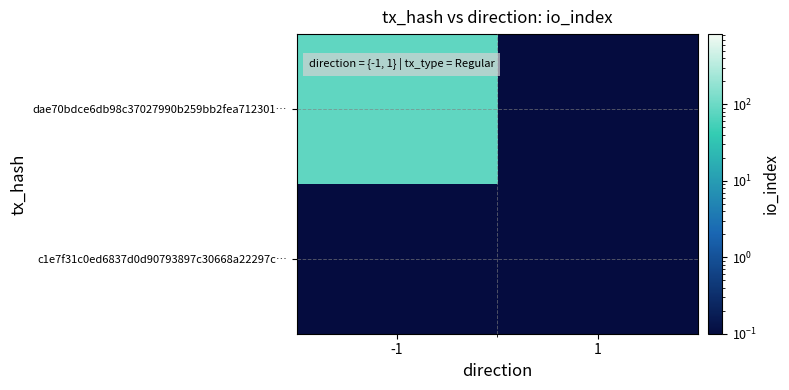

Which series changed the most between -1 and 1?

dae70bdce6db98c37027990b259bb2fea712301…